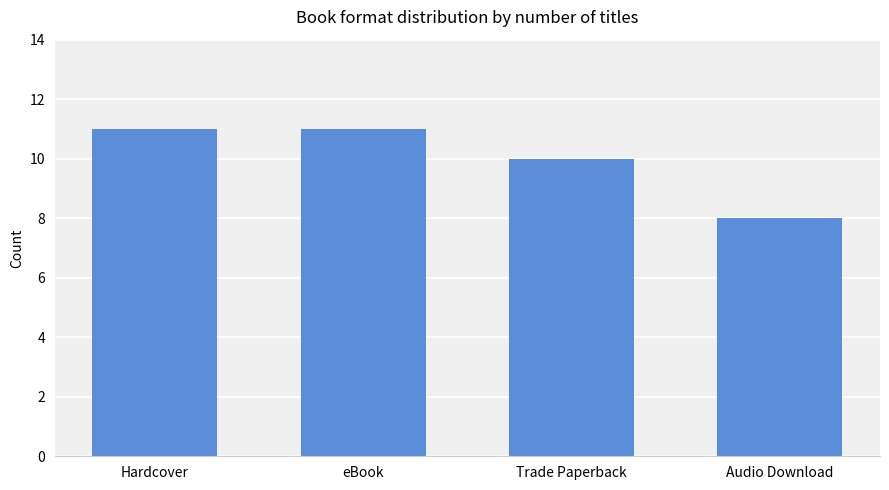

What is the change in value from eBook to Trade Paperback?

-1